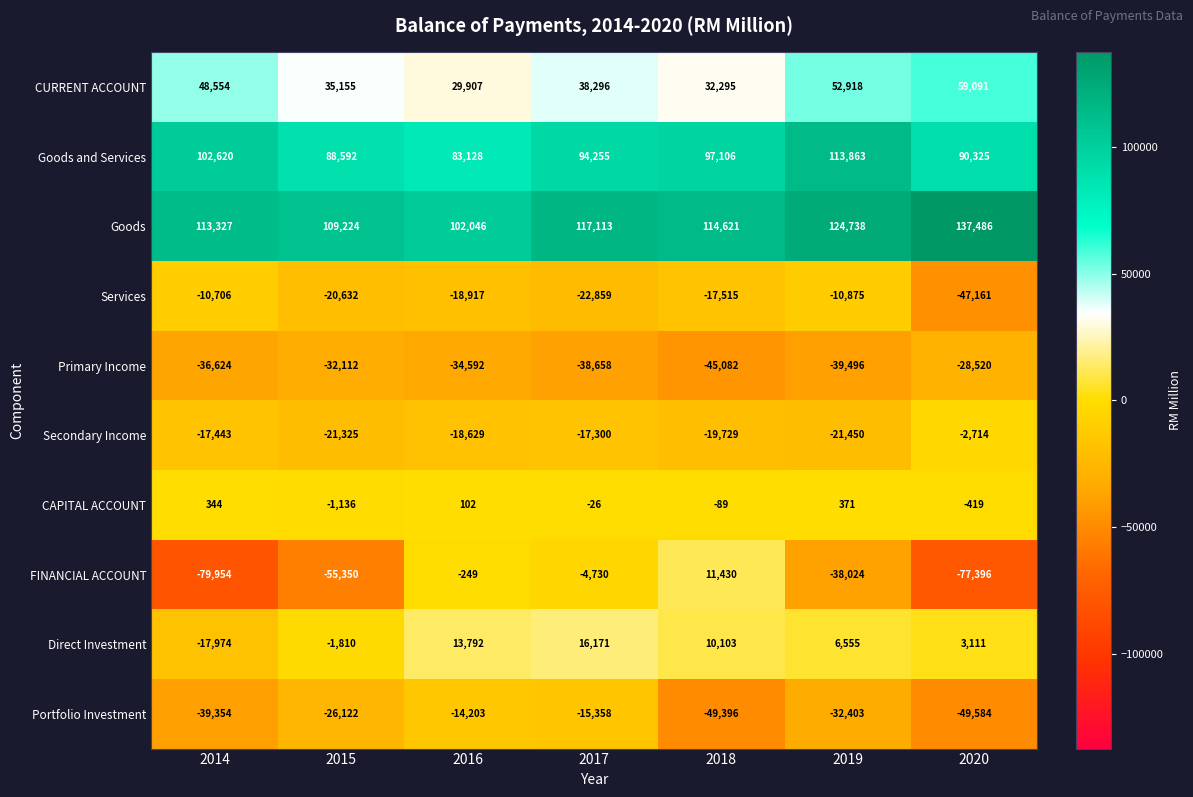

What is the difference between the maximum and minimum values in the CAPITAL ACCOUNT series?

1507